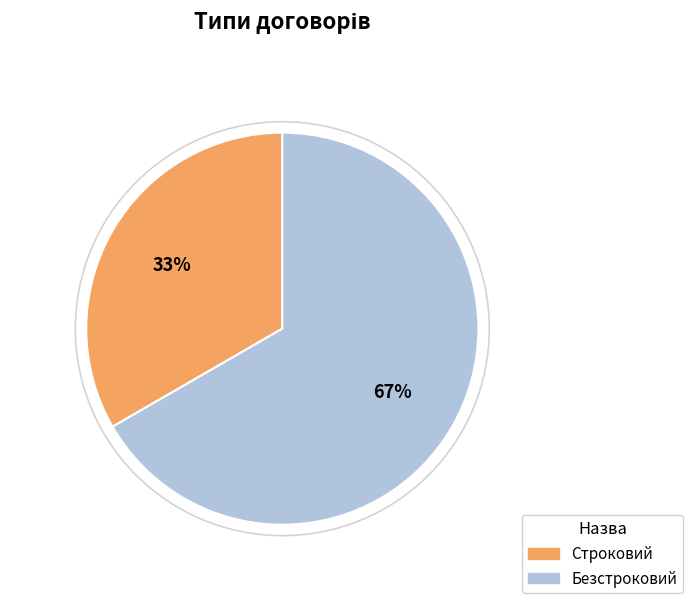

What is the smallest slice in the pie chart?

Строковий